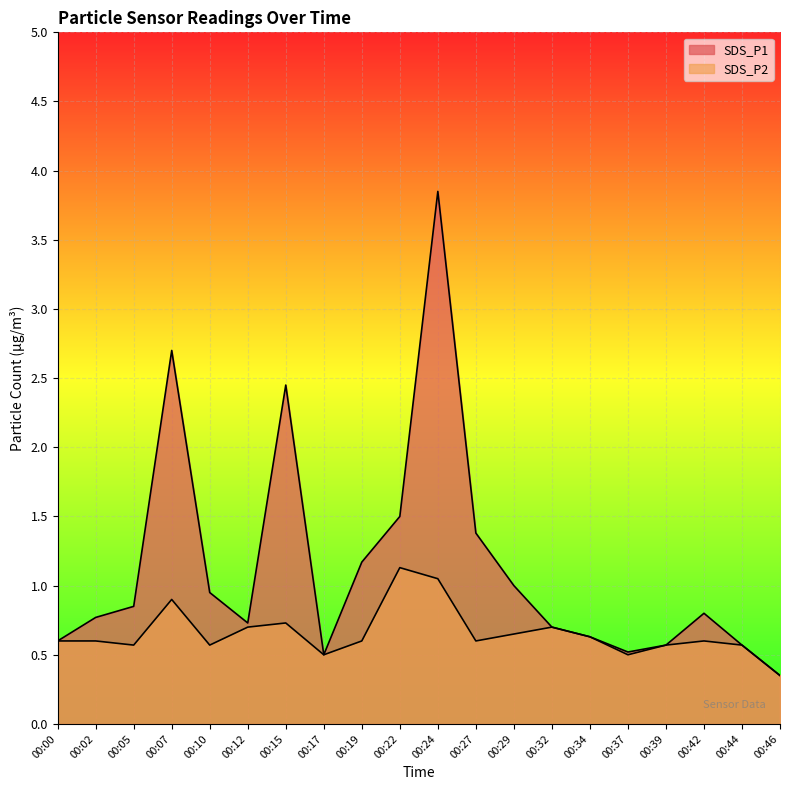

What is the value of the SDS_P1 point at the 20th from the left?

0.3